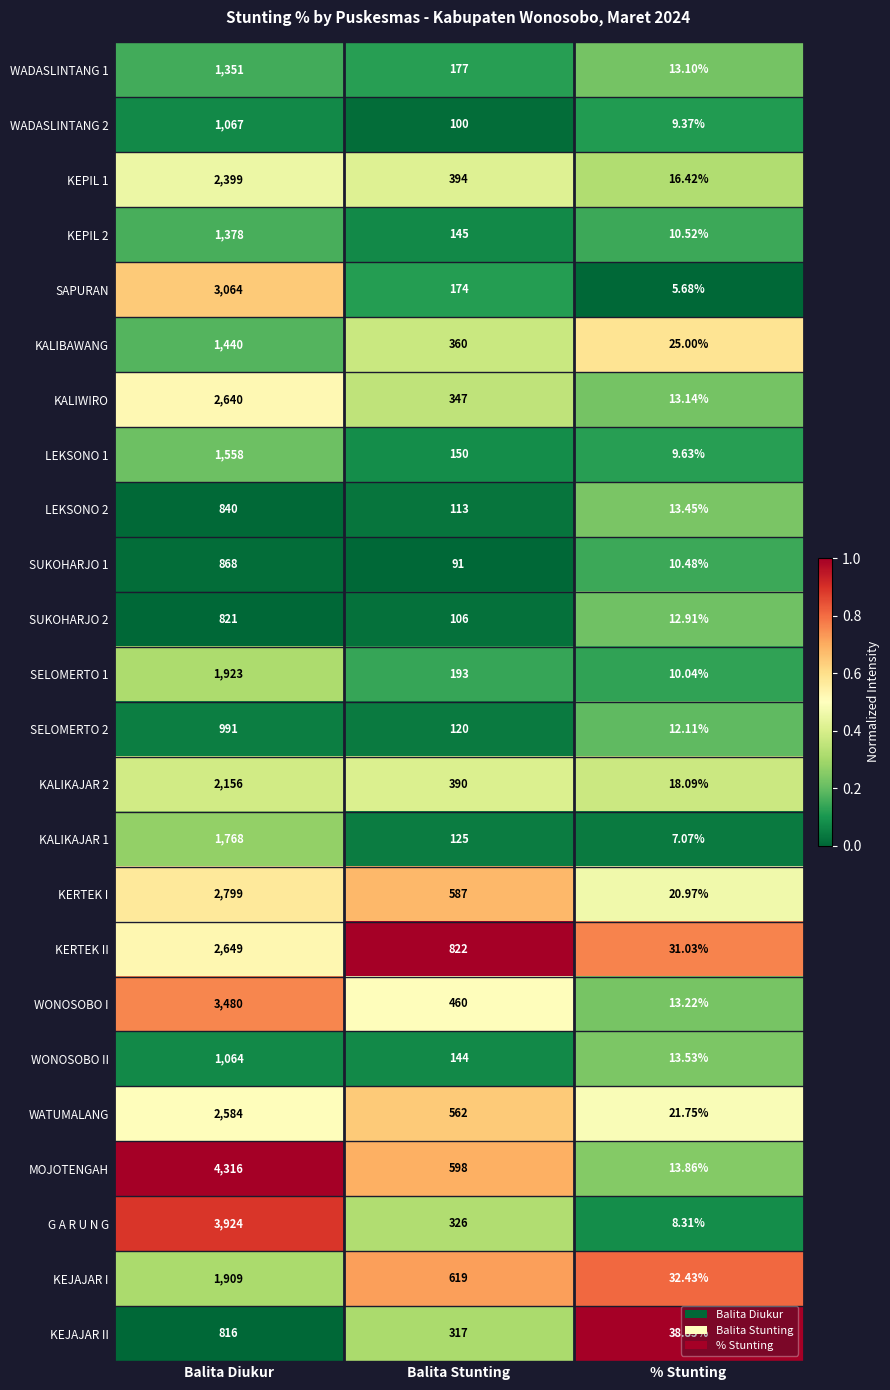

At which label does WONOSOBO I first exceed 460?

Balita Diukur